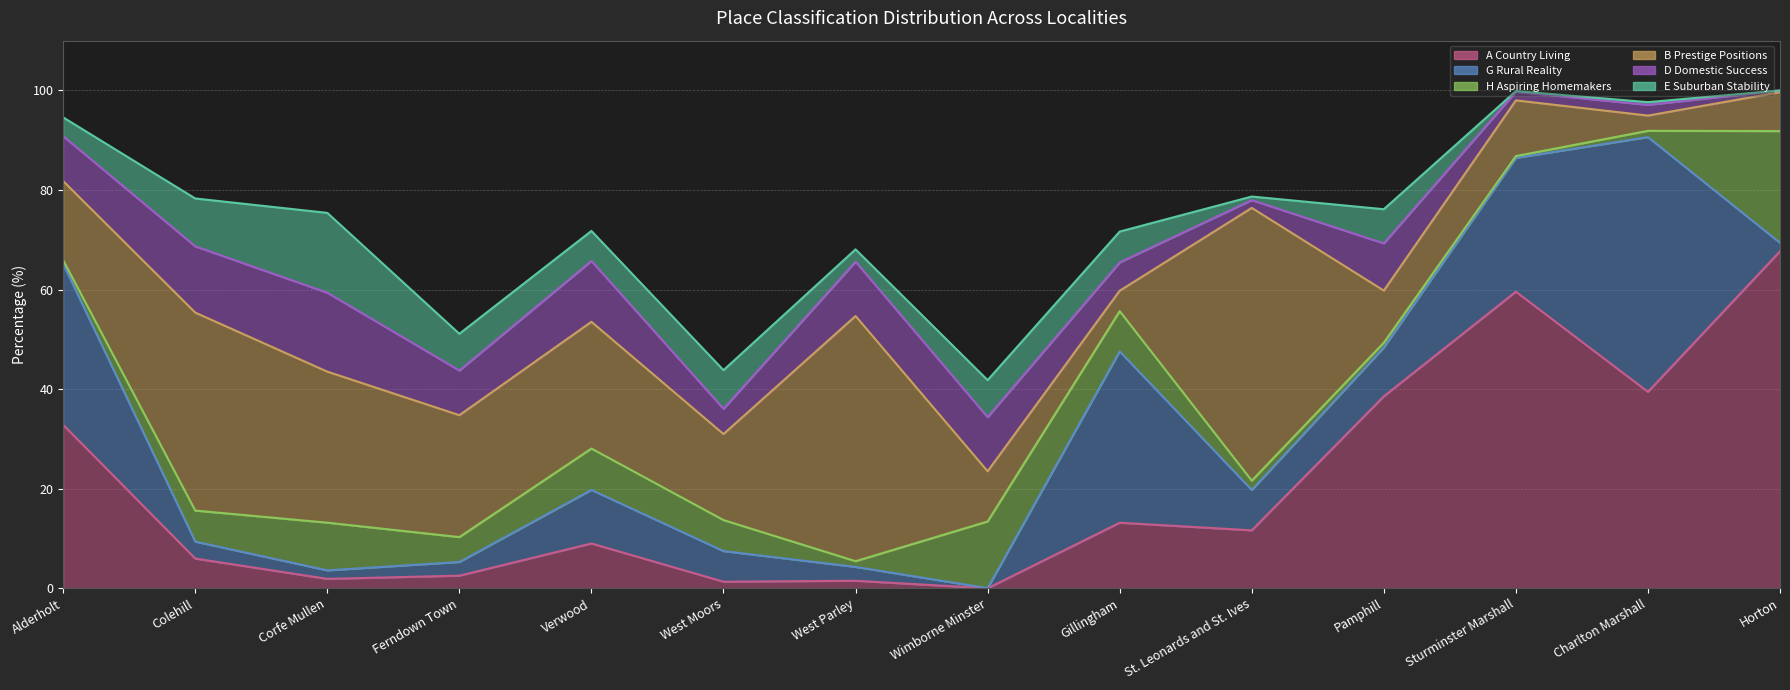

Where do H Aspiring Homemakers and B Prestige Positions first cross each other?

West Parley and Wimborne Minster